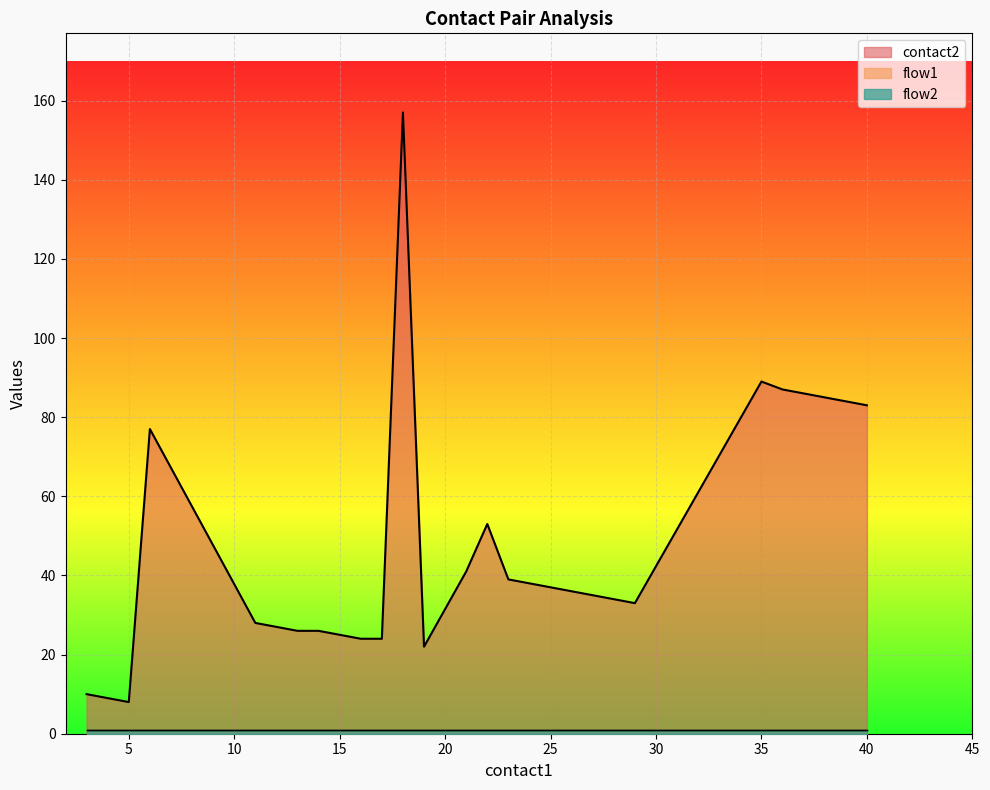

Reading right to left, list all the values displayed in this chart.

contact2: 83	85	87	89	33	35	37	39	53	41	22	157	24	24	26	26	28	77	8	10
flow1: 1	1	1	1	1	1	1	1	1	1	1	1	1	1	1	1	1	1	1	1
flow2: 1	1	1	1	1	1	1	1	1	1	1	1	1	1	1	1	1	1	1	1